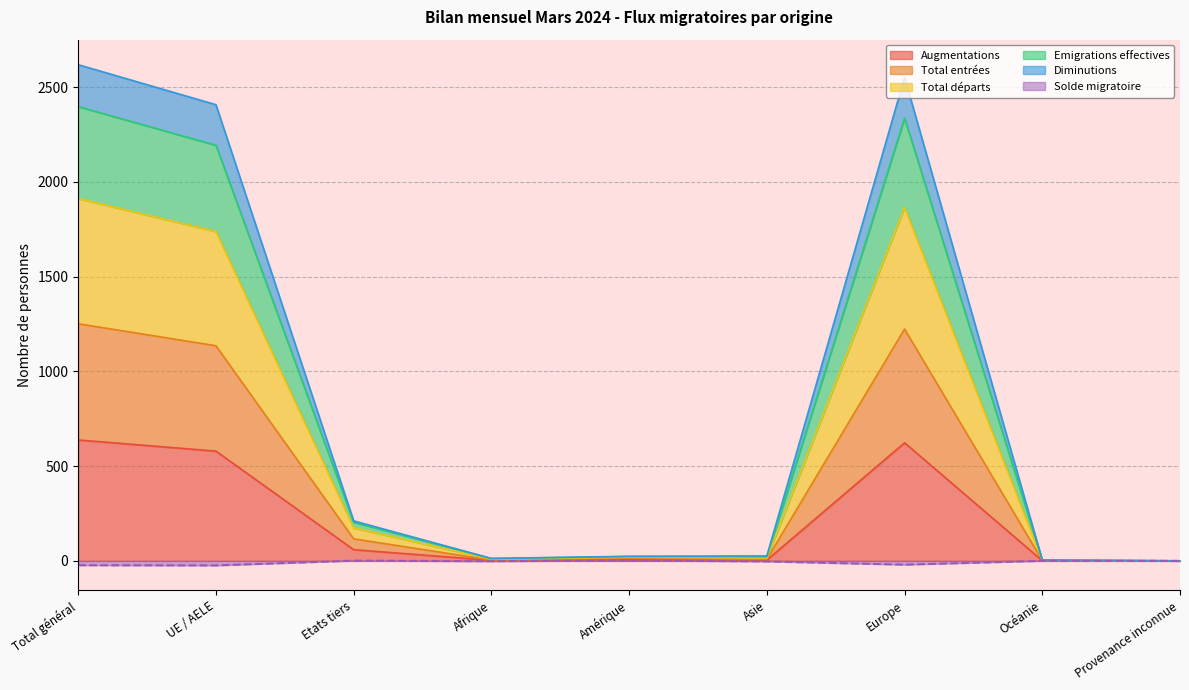

Where does the Diminutions series first go above 19?

Total général